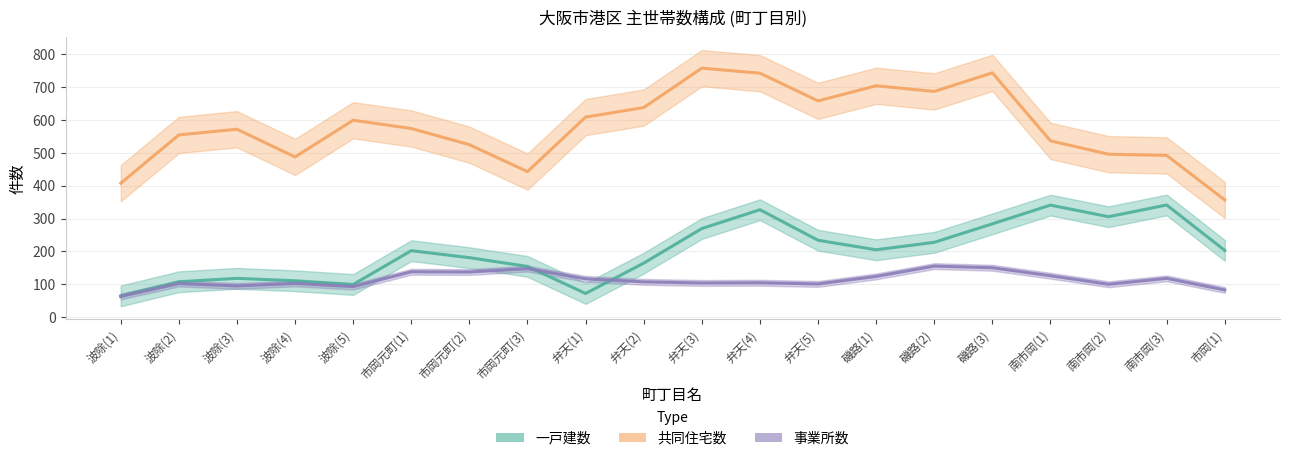

True or false: 共同住宅数 and 一戸建数 intersect in this chart.

False